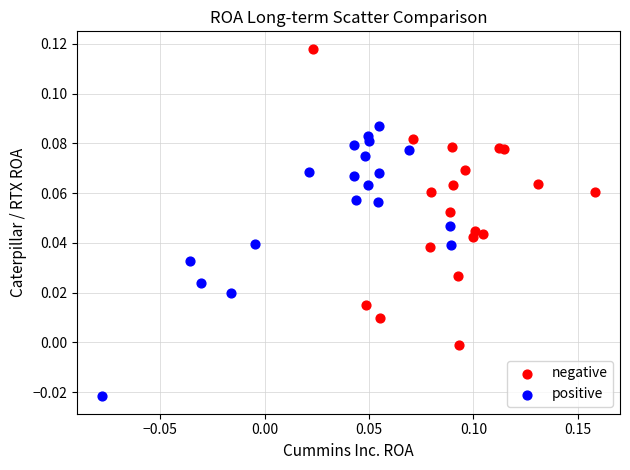

Which series reaches the minimum Y coordinate?

positive